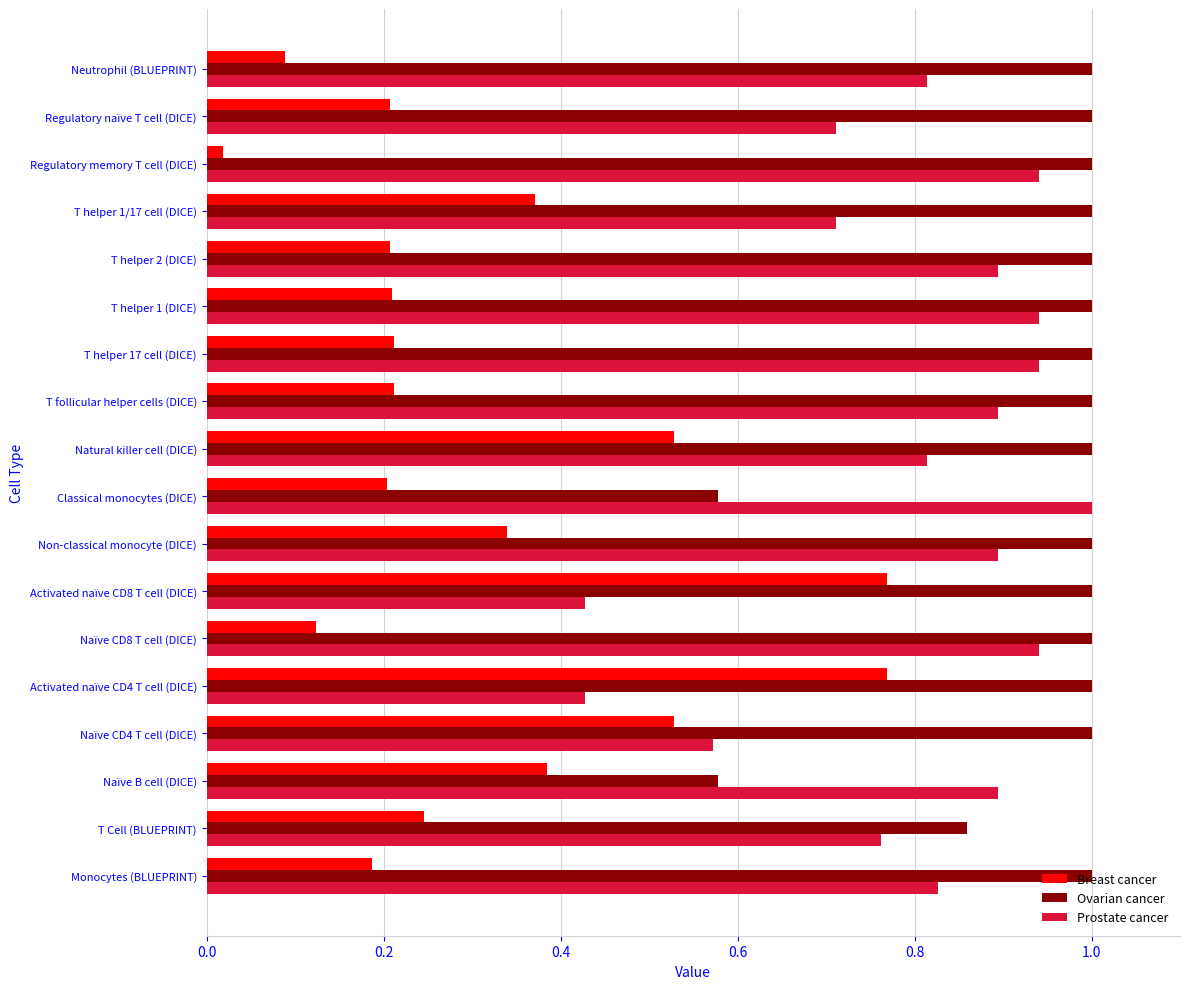

At which category does the chart reach its minimum across all series?

Regulatory memory T cell (DICE)